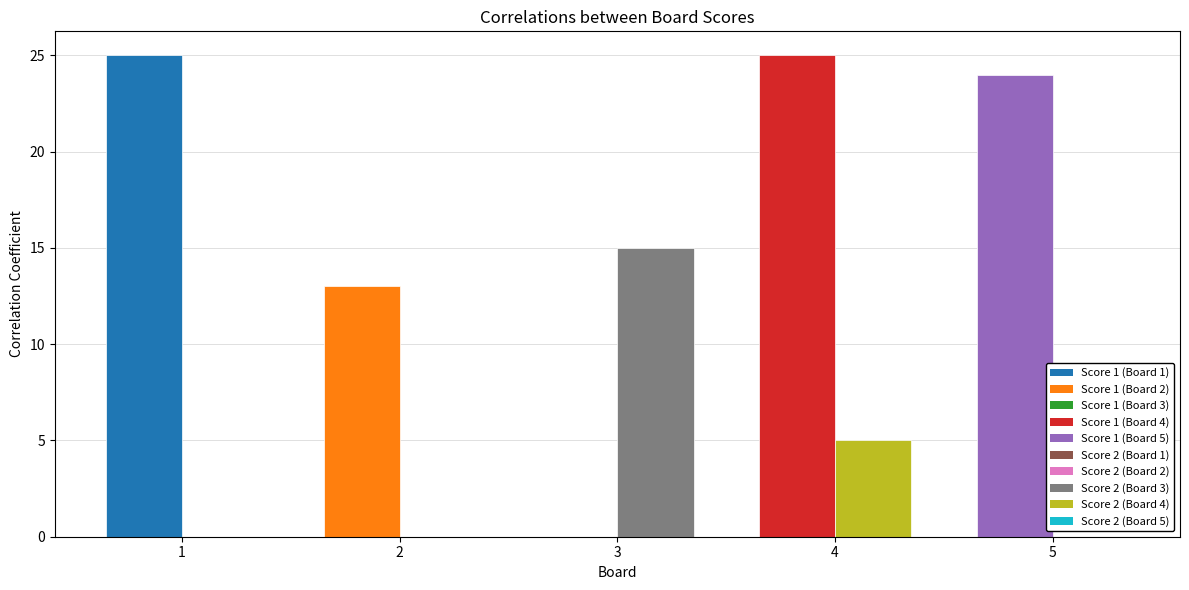

What is the difference between the Score 2 values at 3 and 4?

10